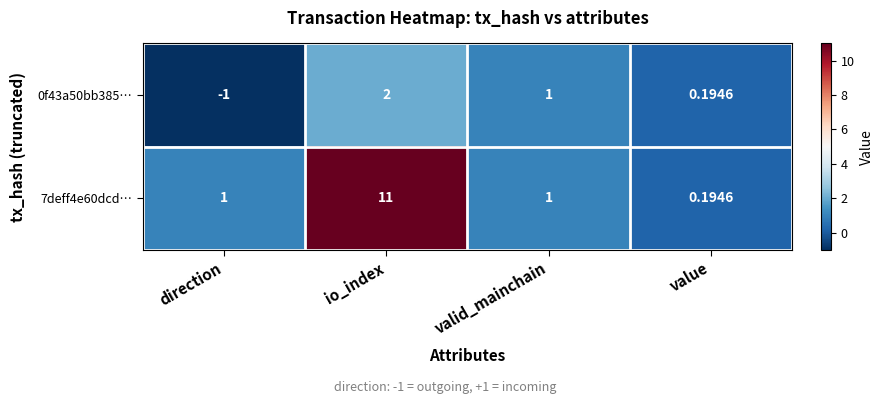

Which label corresponds to the largest value in the chart?

io_index